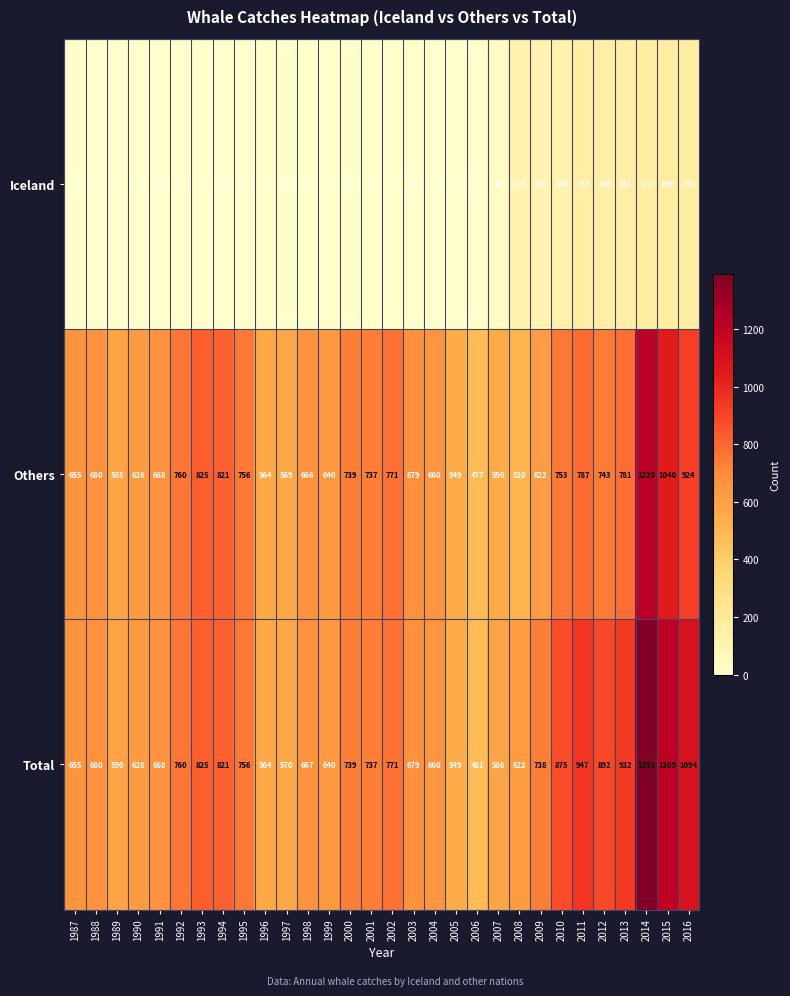

How many data points does each series have?

30